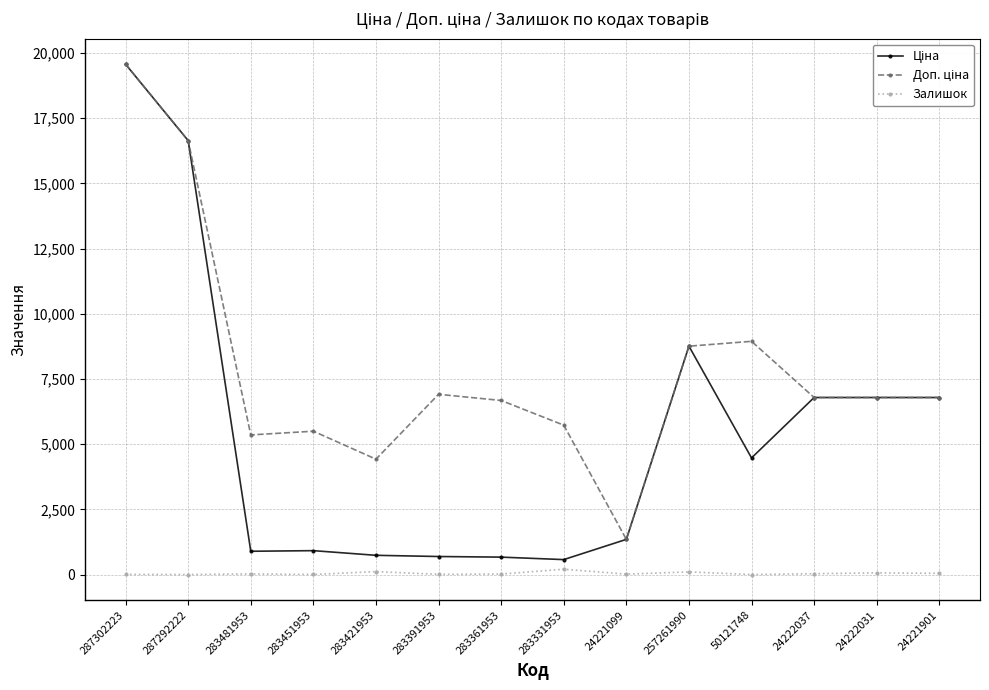

At which category is the sum across all series the highest?

287302223